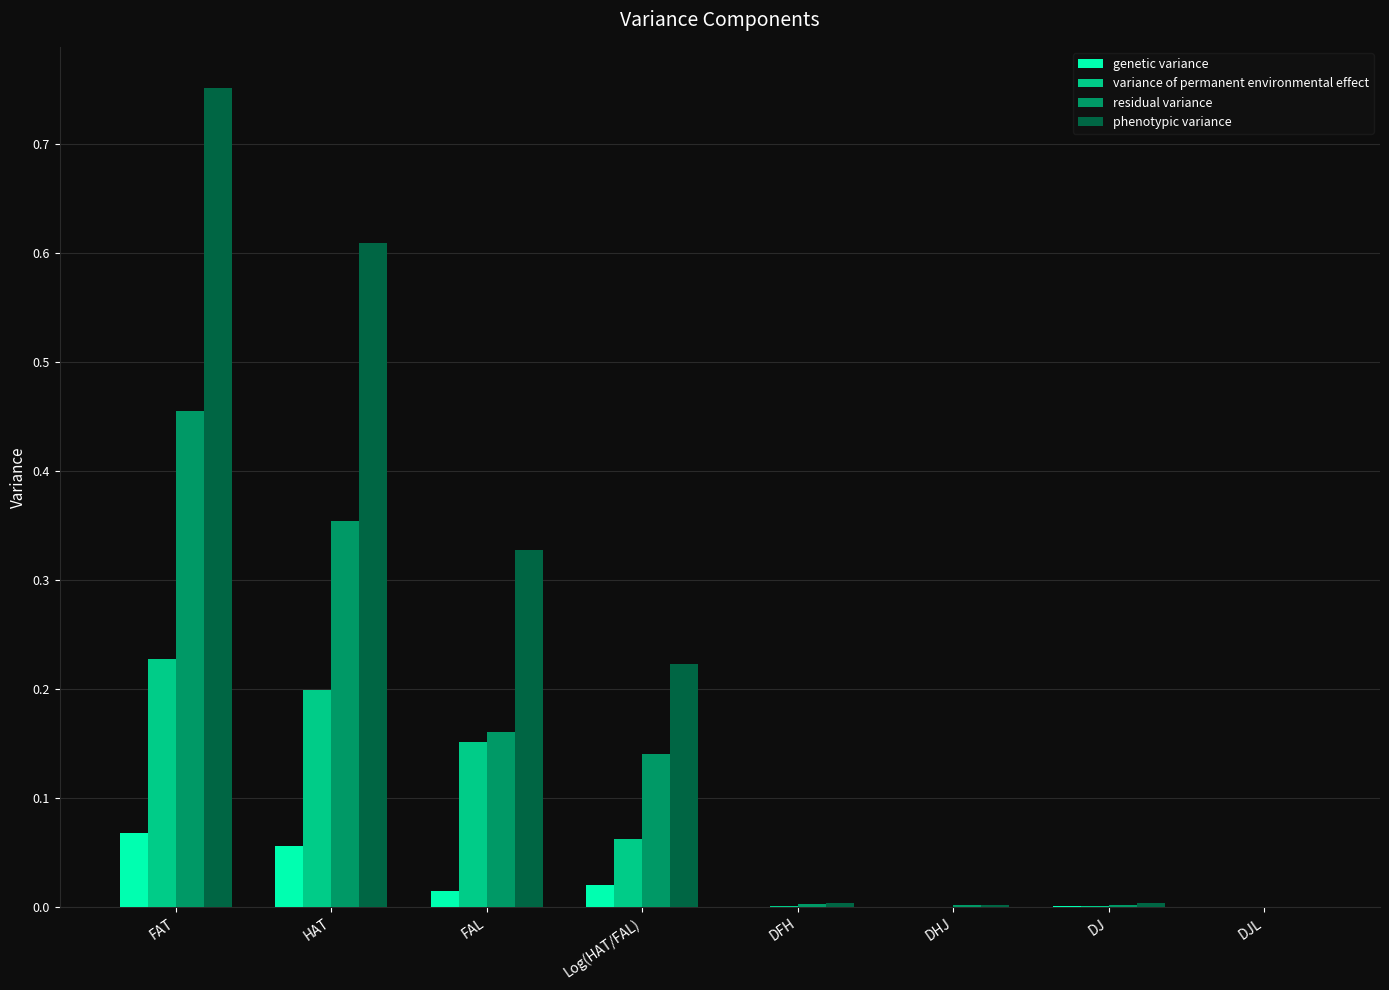

At which category is the sum across all series the highest?

FAT